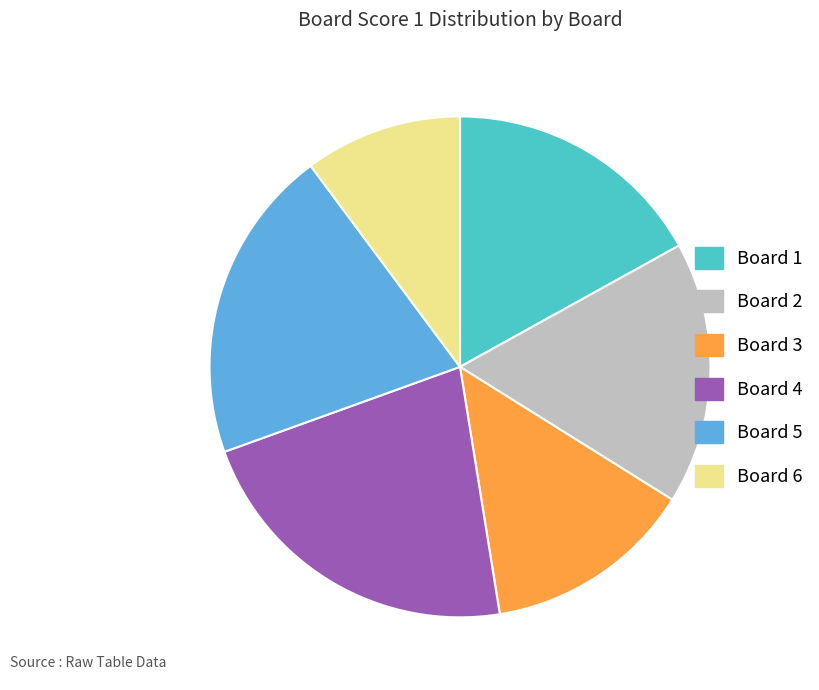

Count the number of slices in the pie.

6